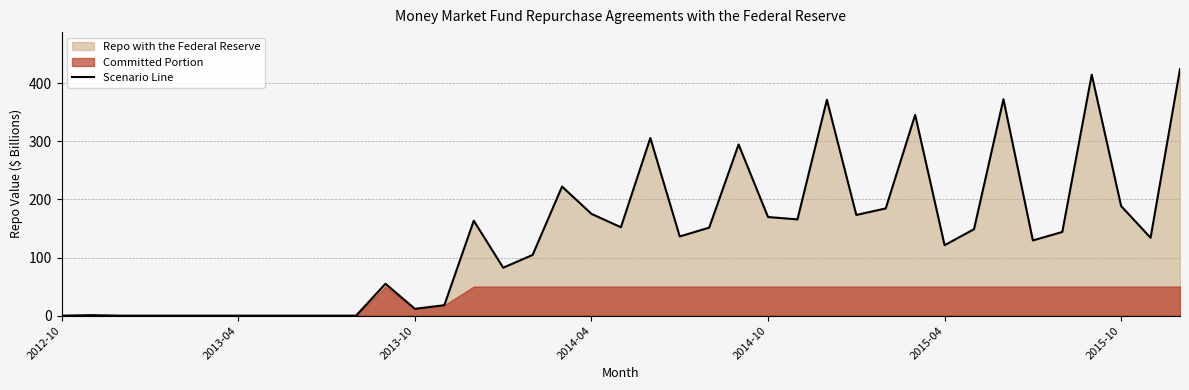

How many points are lower than both their immediate neighbors (excluding endpoints)?

9